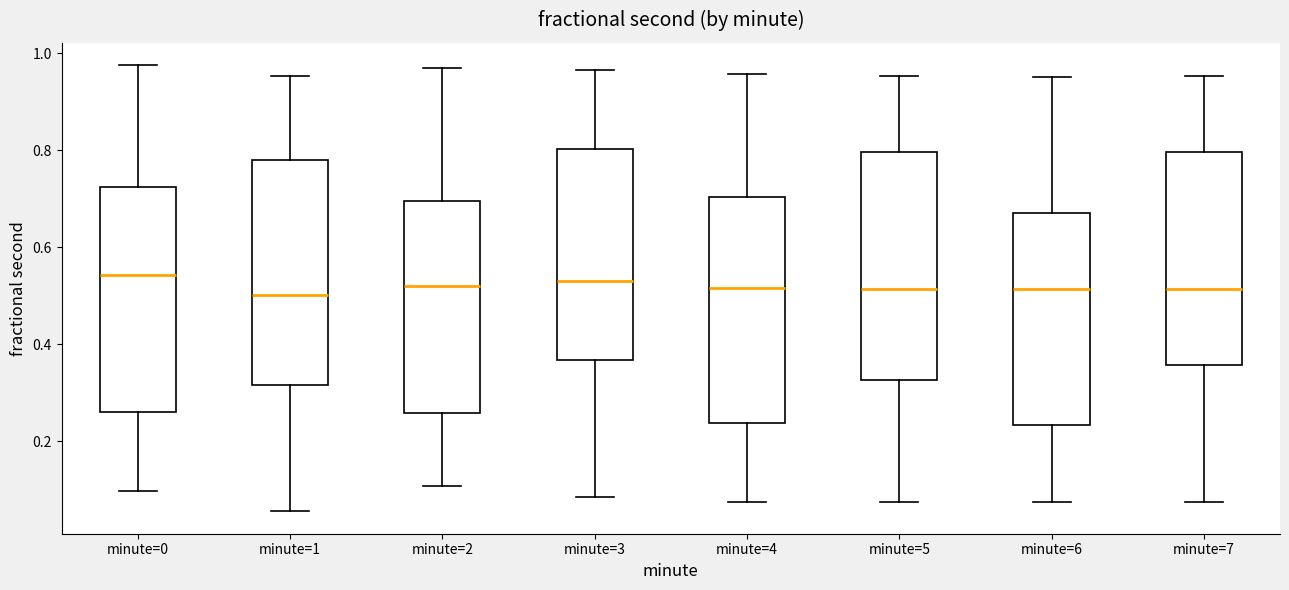

Reading left to right, read every box against the y-axis: the position of its median line, the range the box covers, and the ends of its whiskers. The values are not printed on the chart, so give them approximately, as read against the axis.

minute=0: median 0.54, box 0.26 to 0.72, whiskers 0.10 to 0.98
minute=1: median 0.50, box 0.32 to 0.78, whiskers 0.06 to 0.96
minute=2: median 0.52, box 0.26 to 0.70, whiskers 0.10 to 0.98
minute=3: median 0.52, box 0.36 to 0.80, whiskers 0.08 to 0.96
minute=4: median 0.52, box 0.24 to 0.70, whiskers 0.08 to 0.96
minute=5: median 0.52, box 0.32 to 0.80, whiskers 0.08 to 0.96
minute=6: median 0.52, box 0.24 to 0.66, whiskers 0.08 to 0.96
minute=7: median 0.52, box 0.36 to 0.80, whiskers 0.08 to 0.96